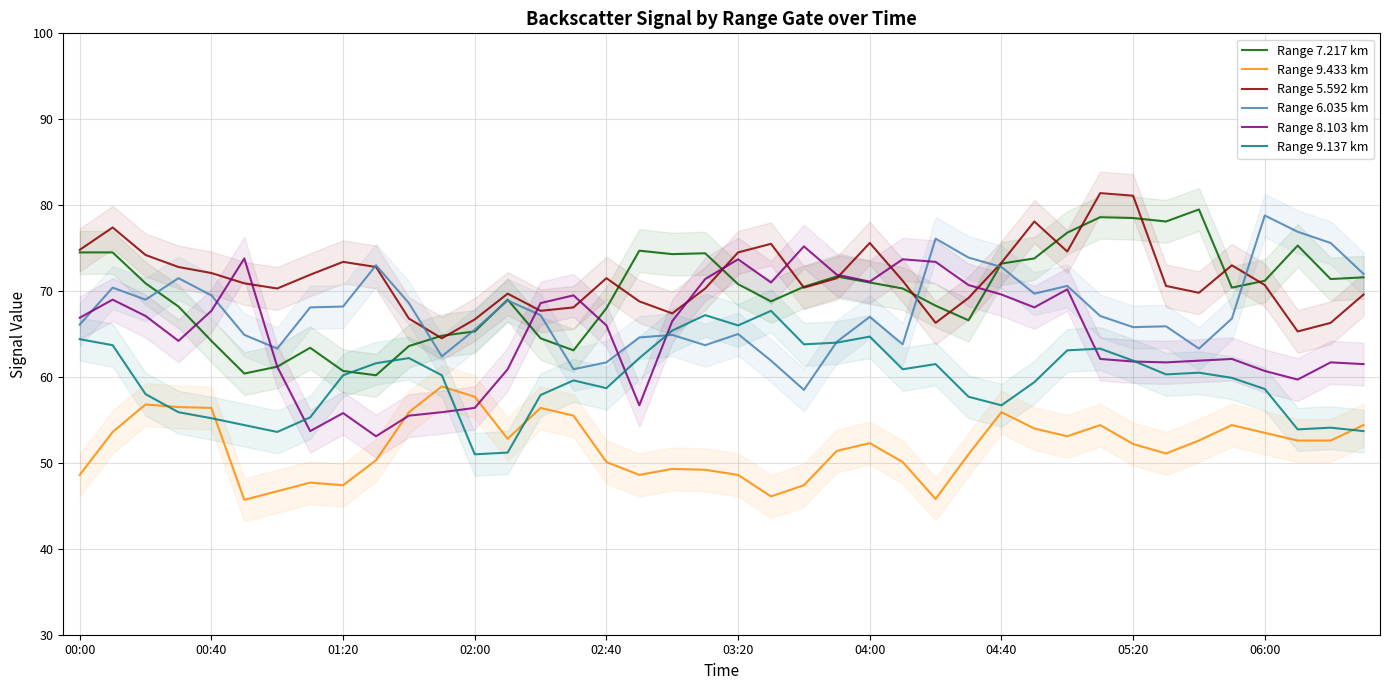

True or false: Range 5.592 km and Range 9.137 km cross at least once.

False